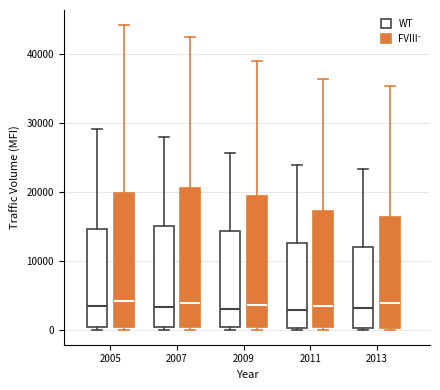

Reading left to right, read every box against the y-axis: the position of its median line, the range the box covers, and the ends of its whiskers. The values are not printed on the chart, so give them approximately, as read against the axis.

2005 (WT): median 3000, box 0 to 15000, whiskers 0 (just below the box's lower edge) to 29000
2005 (FVIII⁻): median 4000, box 0 to 20000, whiskers 0 (just below the box's lower edge) to 44000
2007 (WT): median 3000, box 0 to 15000, whiskers 0 (just below the box's lower edge) to 28000
2007 (FVIII⁻): median 4000, box 0 to 20000, whiskers 0 (just below the box's lower edge) to 42000
2009 (WT): median 3000, box 0 to 14000, whiskers 0 (just below the box's lower edge) to 26000
2009 (FVIII⁻): median 4000, box 0 to 19000, whiskers 0 (just below the box's lower edge) to 39000
2011 (WT): median 3000, box 0 to 13000, whiskers 0 to 24000
2011 (FVIII⁻): median 3000, box 0 to 17000, whiskers 0 (just below the box's lower edge) to 36000
2013 (WT): median 3000, box 0 to 12000, whiskers 0 to 23000
2013 (FVIII⁻): median 4000, box 0 to 16000, whiskers 0 to 35000